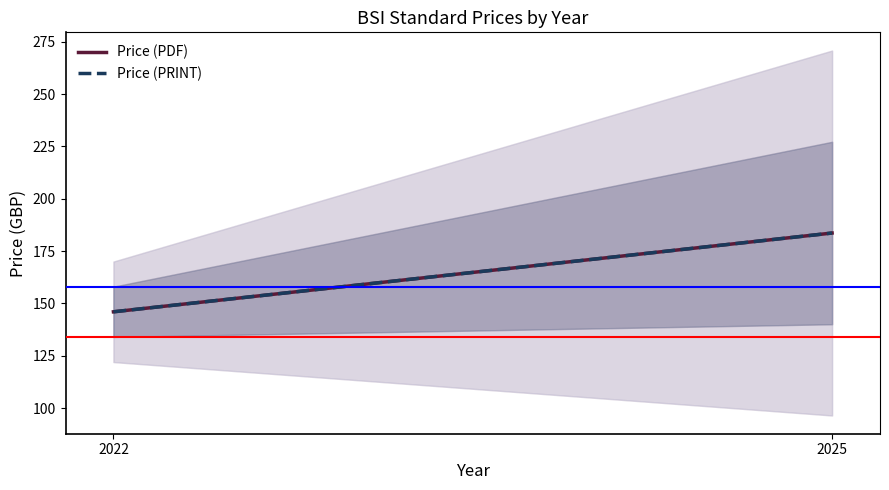

Reading left to right, transcribe all the data shown in this chart.

Price (PDF): 146.0	183.6
Price (PRINT): 146.0	183.6